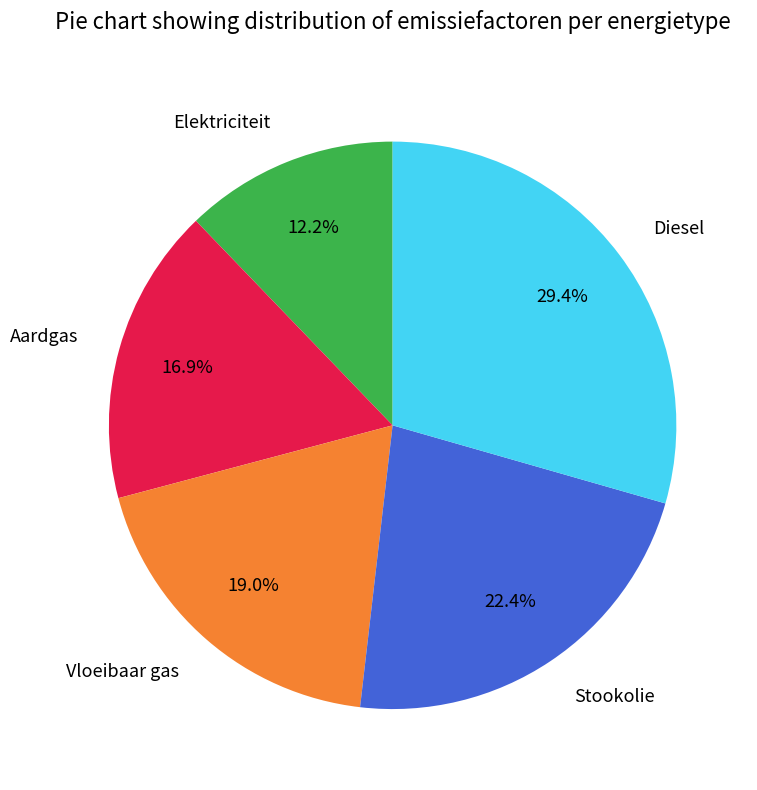

How many slices are in this pie chart?

5